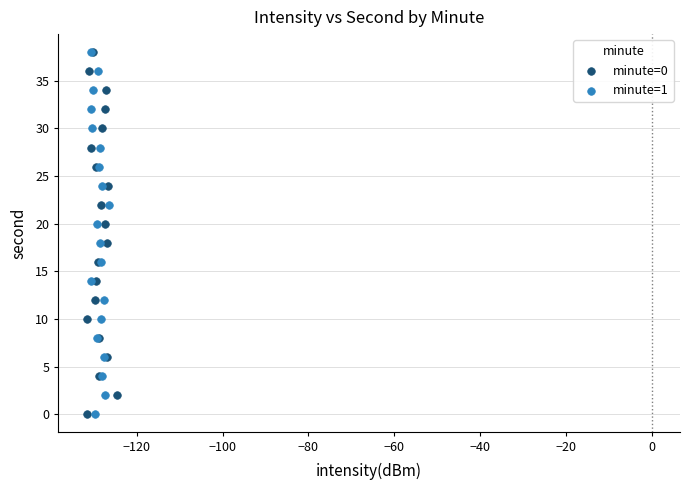

What are all the series names shown in the legend?

minute=0, minute=1